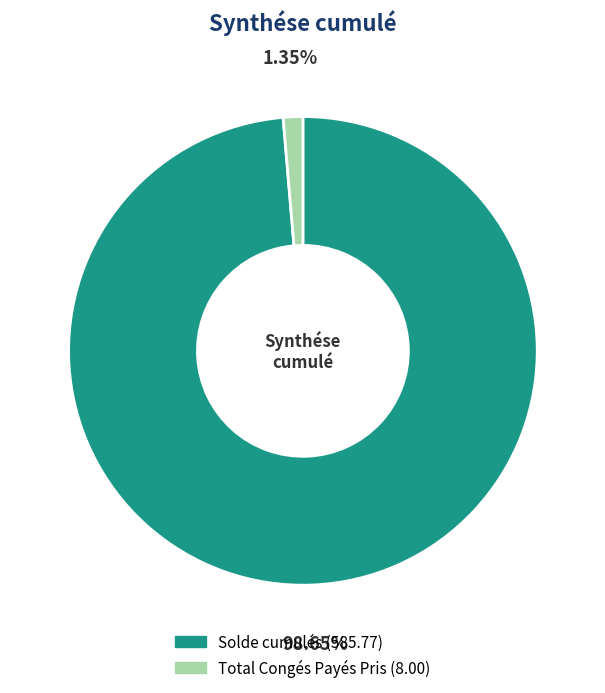

Count the number of slices in the pie.

2